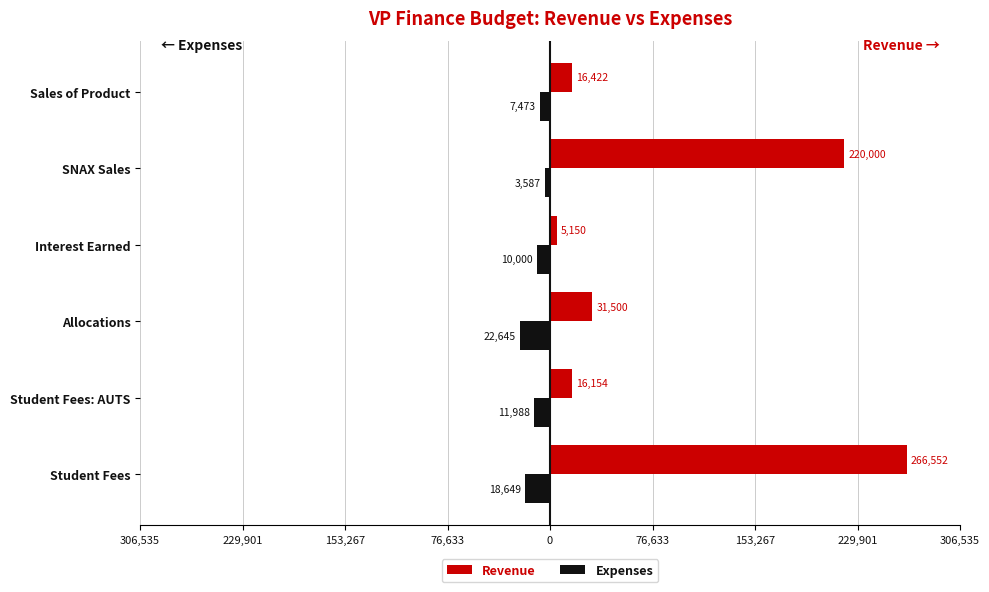

What are all the series names shown in the legend?

Revenue, Expenses